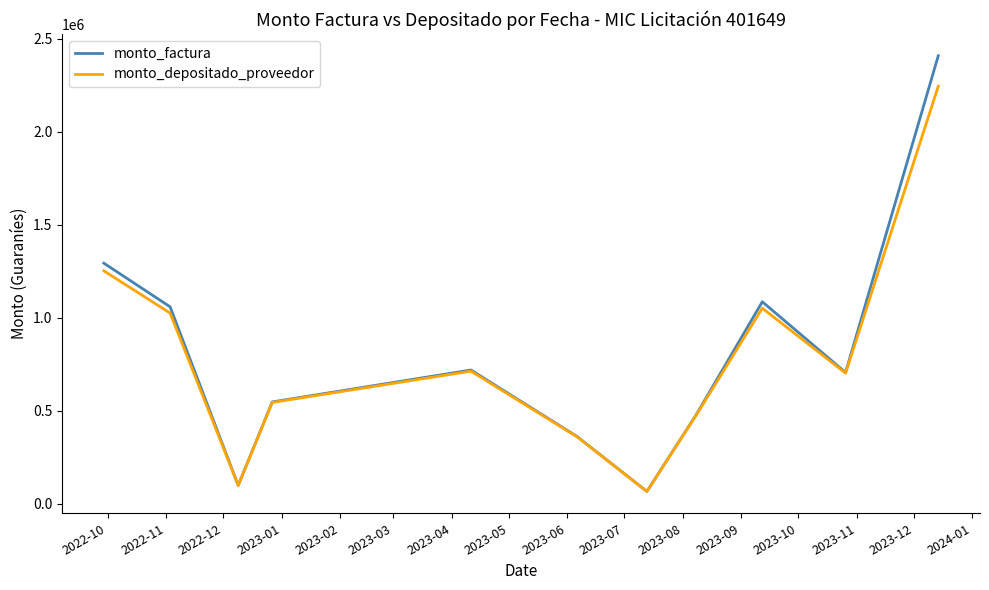

Which series has the largest range (max minus min)?

monto_factura